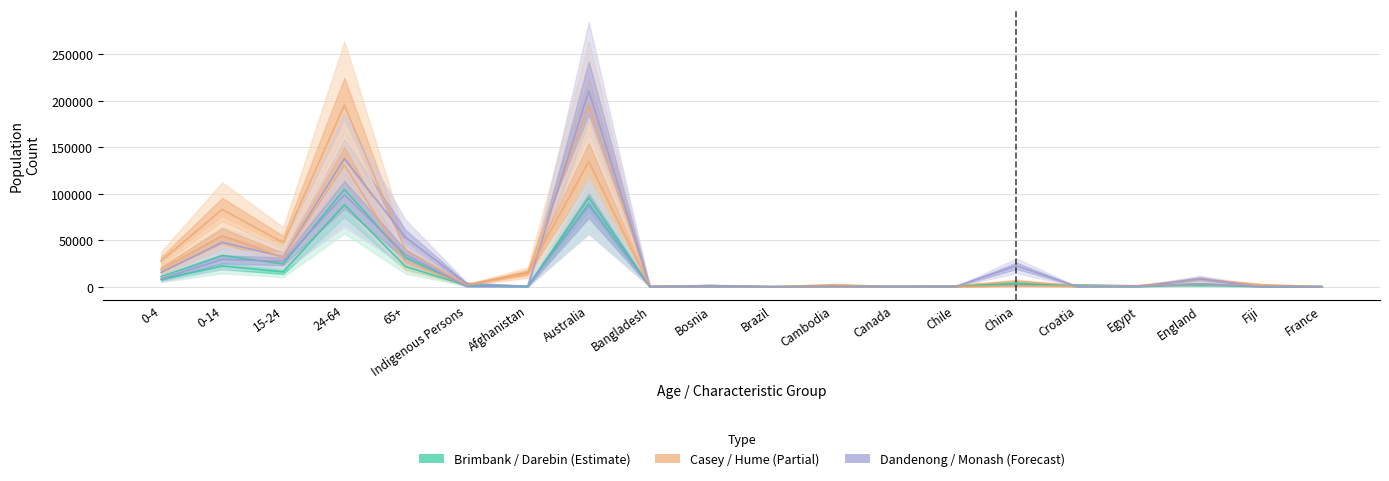

At how many categories does at least one series exceed 147964?

2